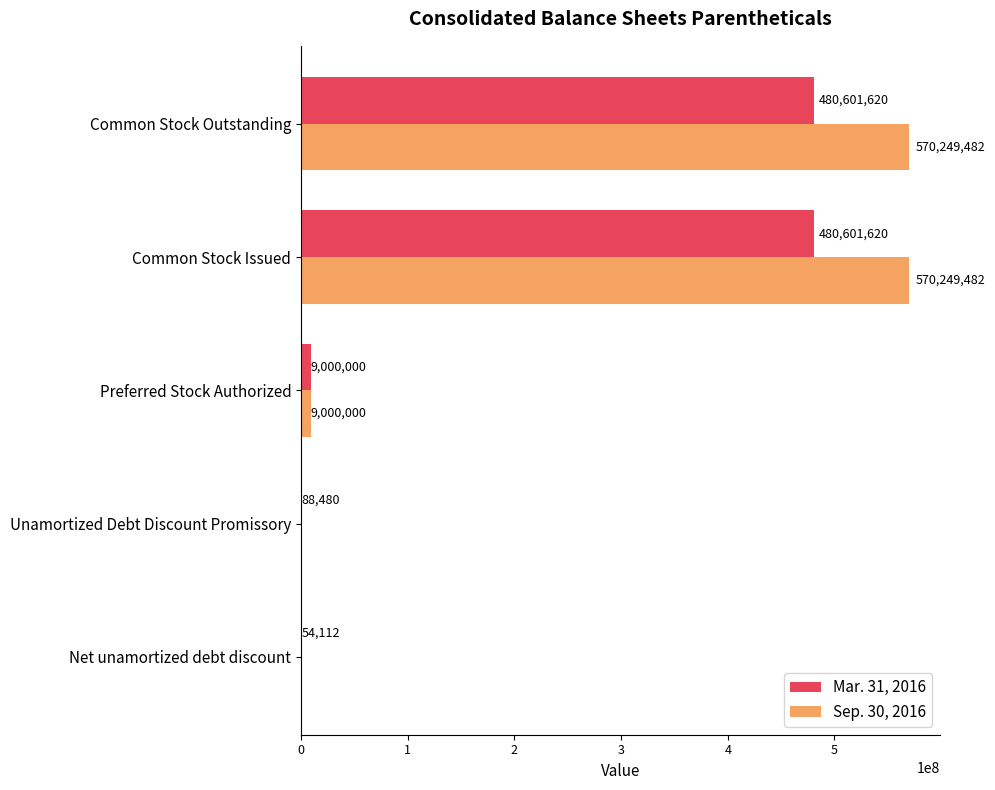

Which series has the largest total across all categories?

Sep. 30, 2016